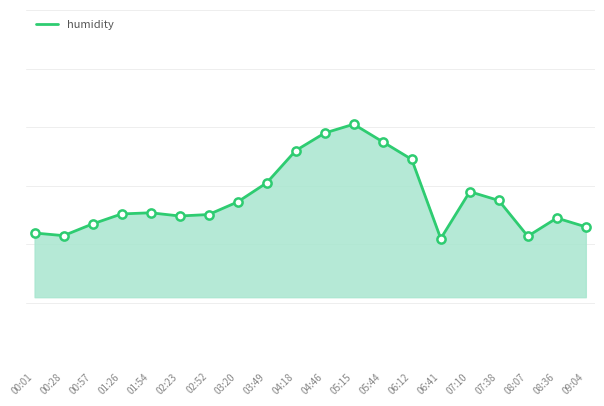

Which has a higher value, 01:26 or 00:28?

01:26